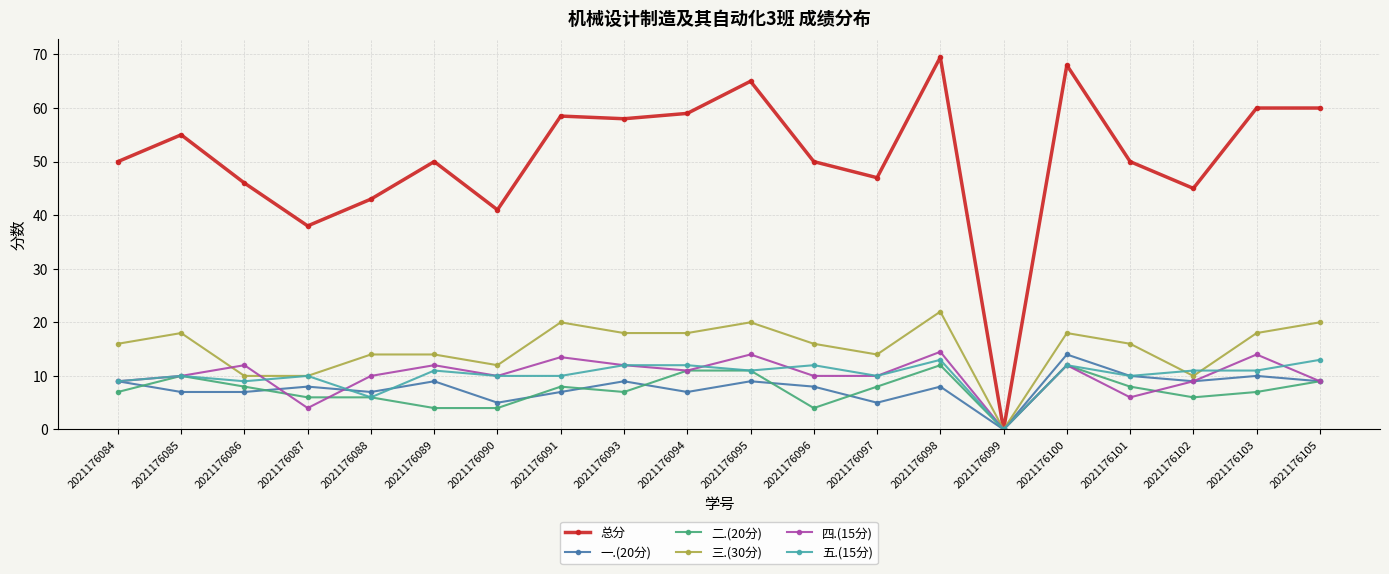

How many values in 总分 are above zero?

19